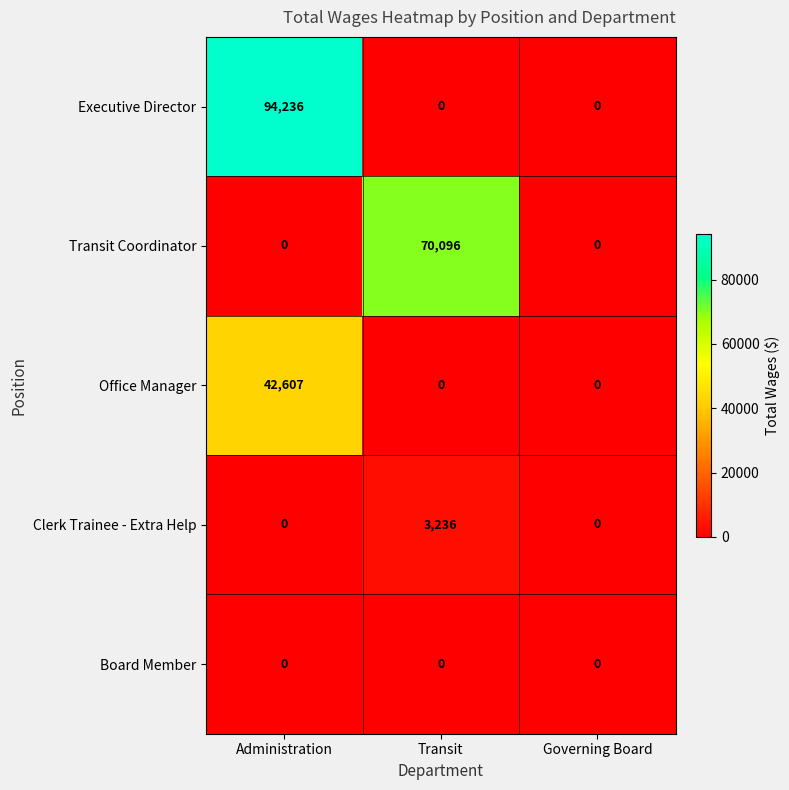

What is the difference between the maximum and minimum values in the Office Manager series?

42607